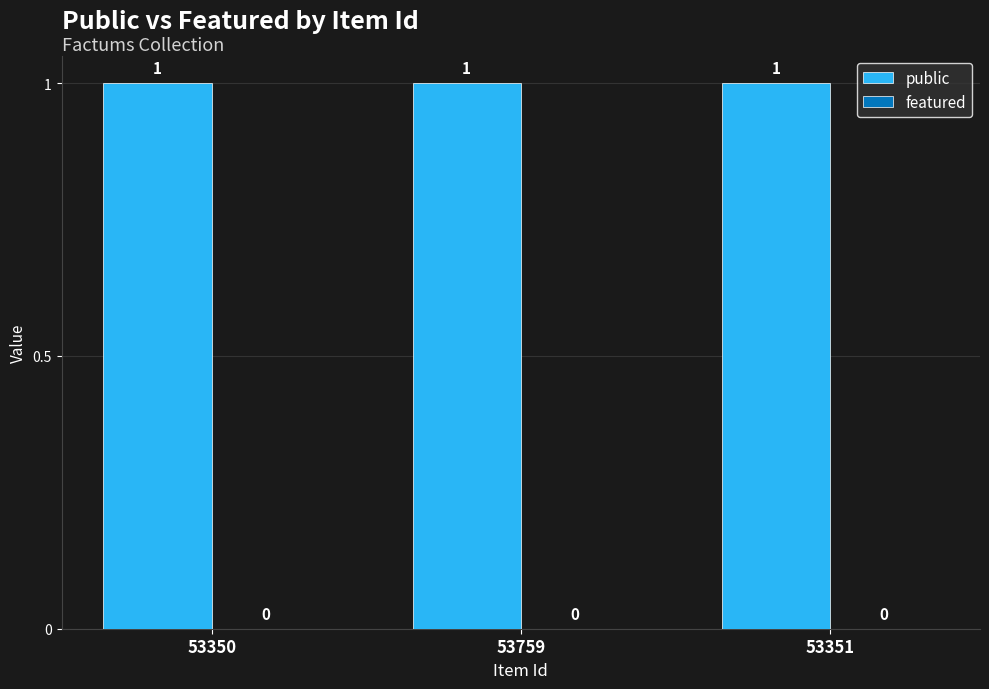

Which series has the largest total across all categories?

public